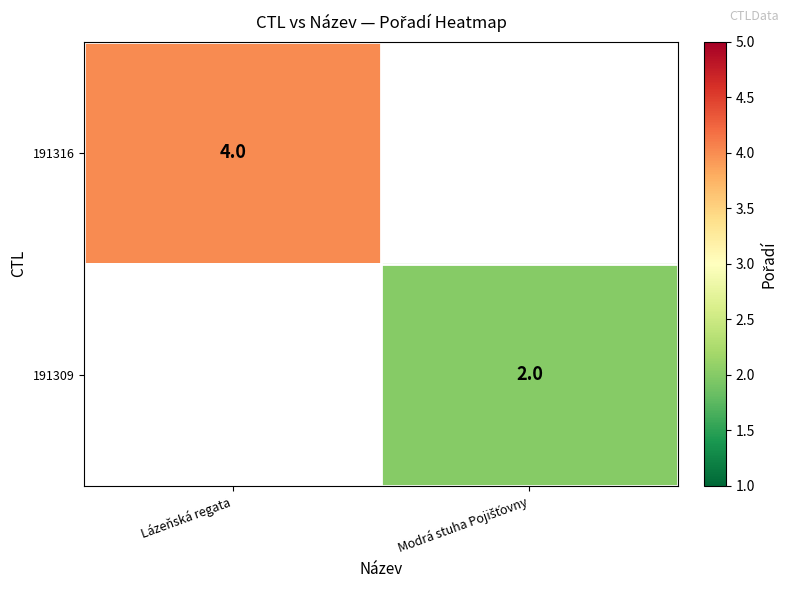

Is it true that 191316 equals 7 at Lázeňská regata?

False